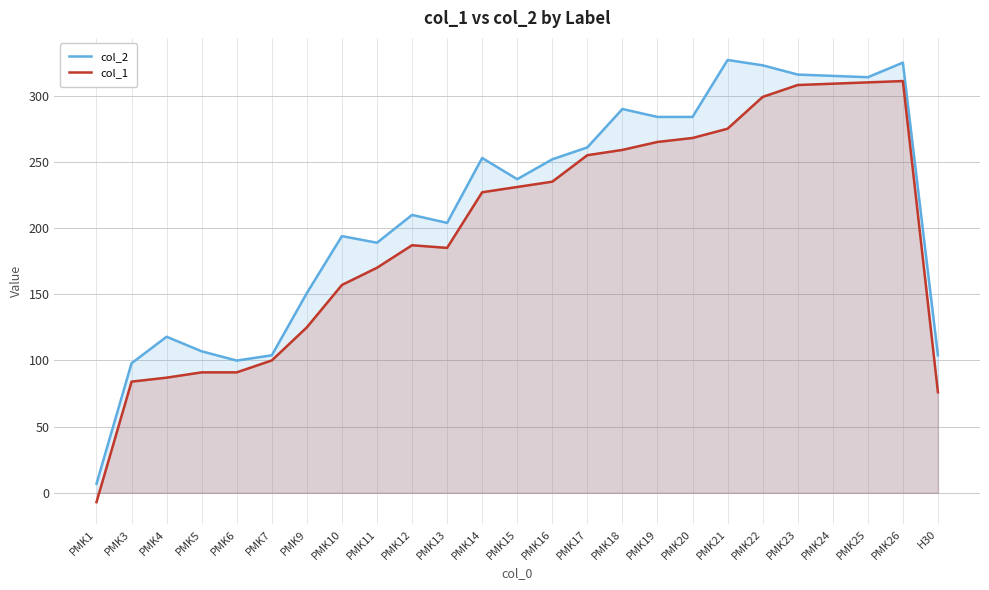

What is the label of the 21st point from the right?

PMK6